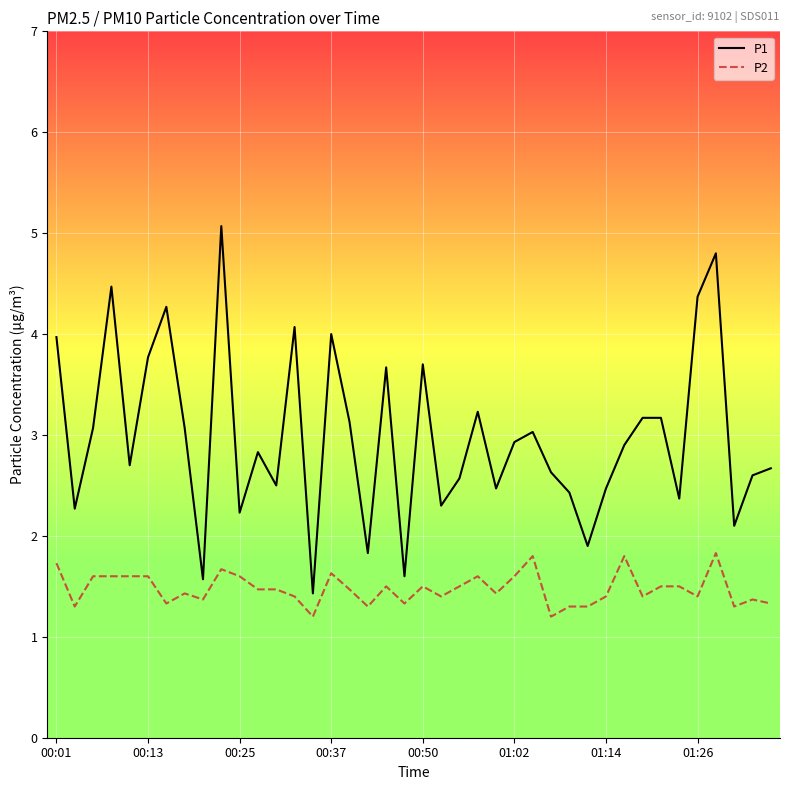

List the series in order of their overall mean, lowest first.

P2, P1